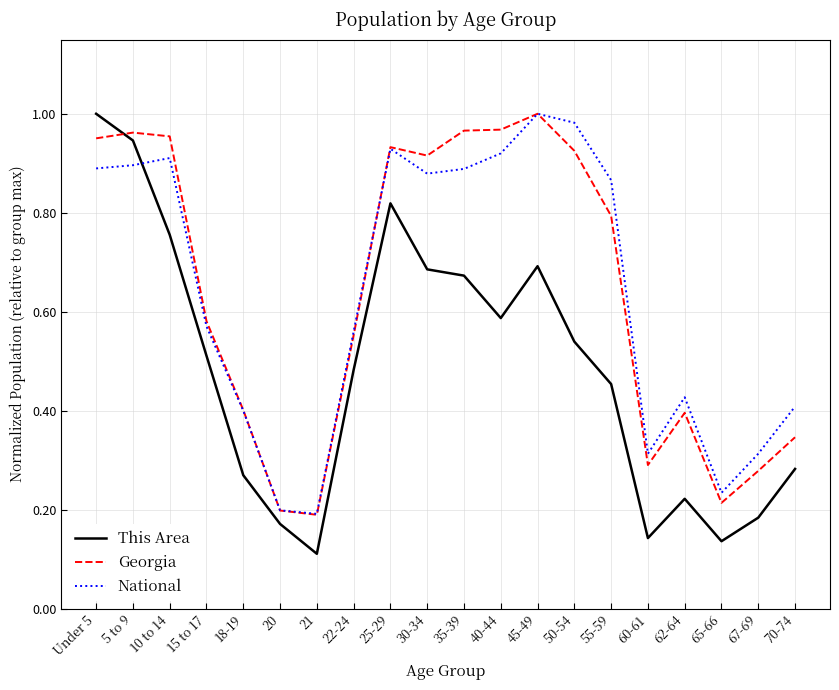

What position from the left is 45-49?

13